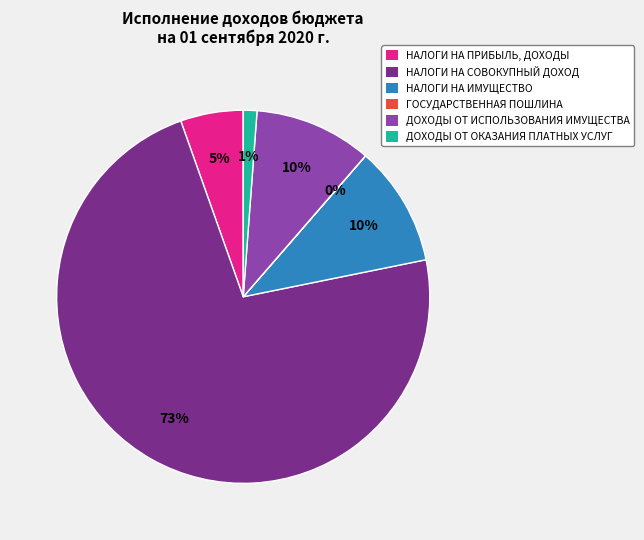

Between НАЛОГИ НА ПРИБЫЛЬ, ДОХОДЫ and ДОХОДЫ ОТ ИСПОЛЬЗОВАНИЯ ИМУЩЕСТВА, which is larger?

ДОХОДЫ ОТ ИСПОЛЬЗОВАНИЯ ИМУЩЕСТВА